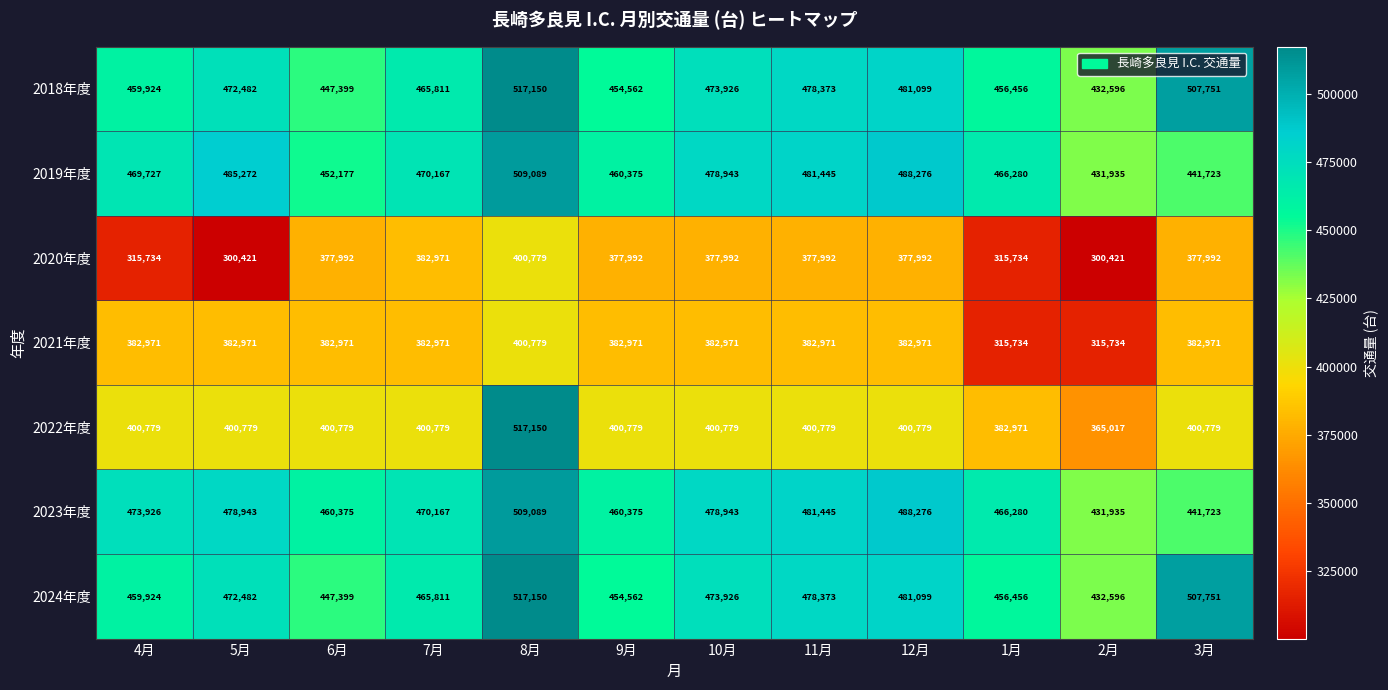

List the labels in order of 2018年度 value, smallest first.

2月, 6月, 9月, 1月, 4月, 7月, 5月, 10月, 11月, 12月, 3月, 8月